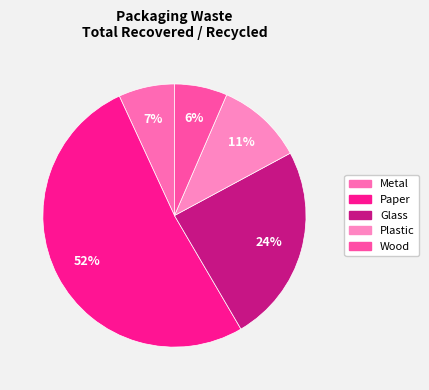

How many segments does this pie chart have?

5